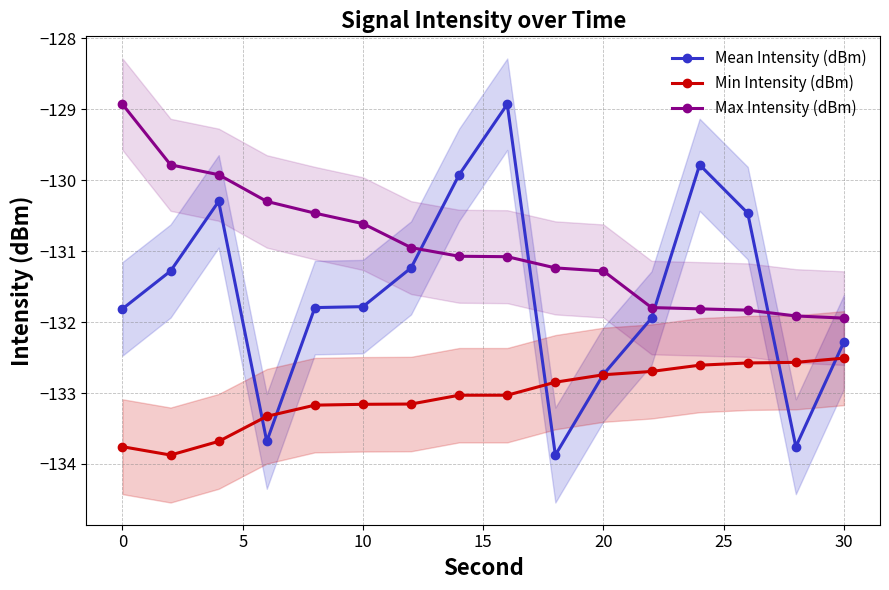

Reading left to right, what are all the values shown in this chart?

Mean Intensity (dBm): -131.8	-131.3	-130.3	-133.7	-131.8	-131.8	-131.2	-129.9	-128.9	-133.9	-132.7	-131.9	-129.8	-130.5	-133.8	-132.3
Min Intensity (dBm): -133.8	-133.9	-133.7	-133.3	-133.2	-133.2	-133.2	-133.0	-133.0	-132.8	-132.7	-132.7	-132.6	-132.6	-132.6	-132.5
Max Intensity (dBm): -128.9	-129.8	-129.9	-130.3	-130.5	-130.6	-130.9	-131.1	-131.1	-131.2	-131.3	-131.8	-131.8	-131.8	-131.9	-131.9